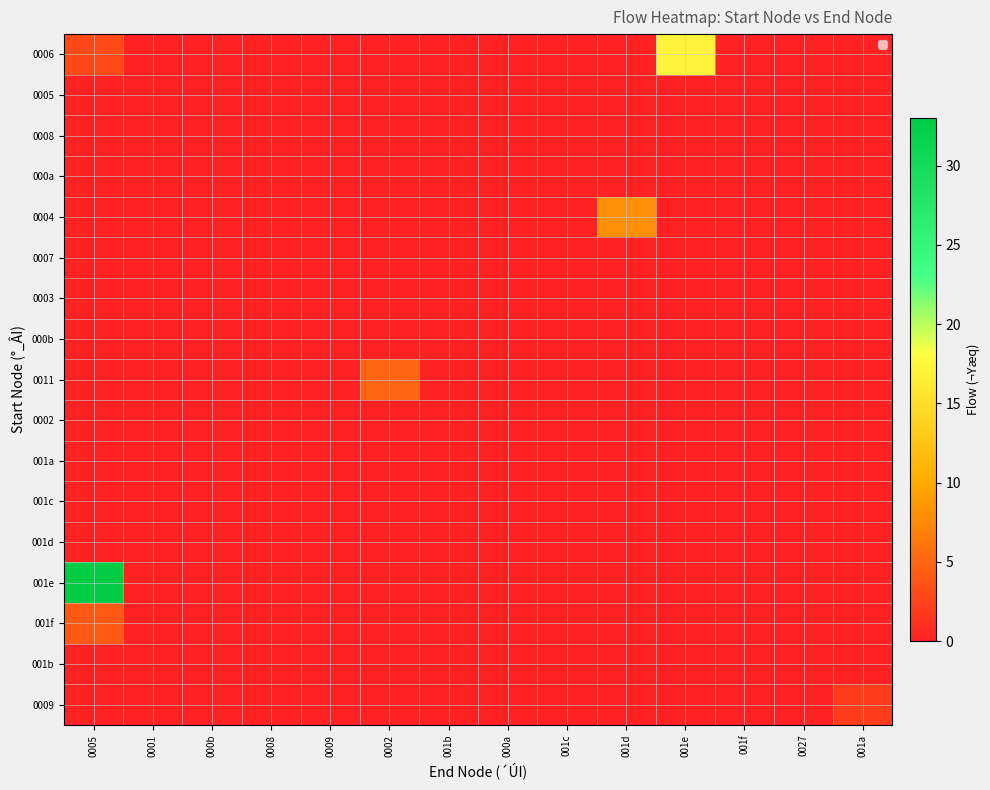

Count the number of categories in the chart.

14